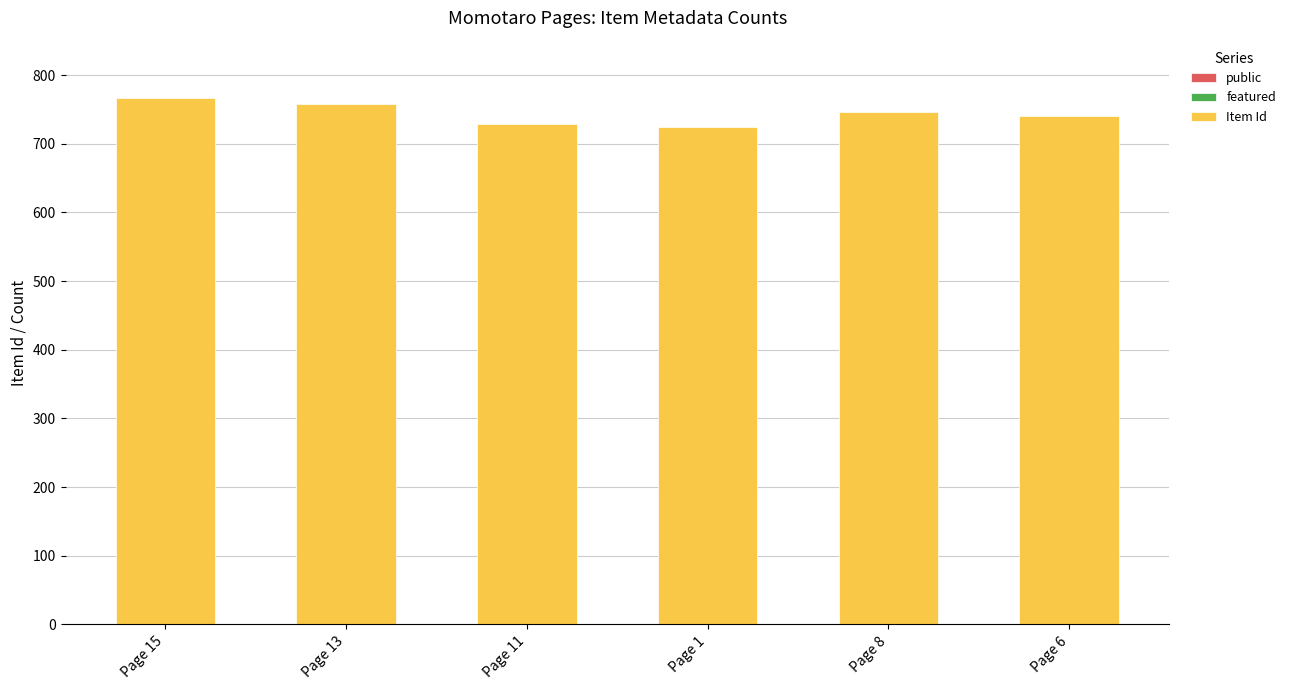

Are the bars horizontal?

No